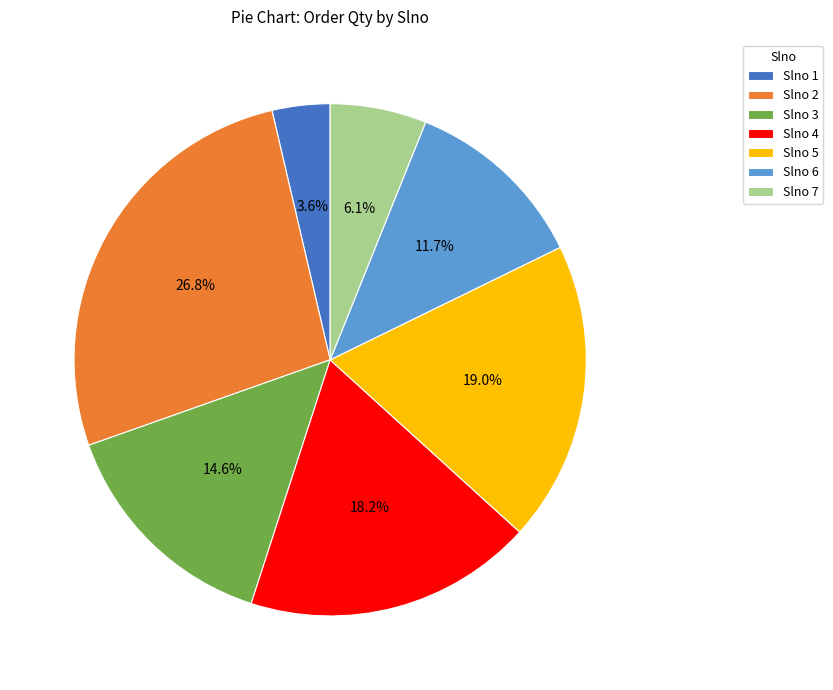

What is the total percentage of Slno 7 and Slno 3?

20.7%